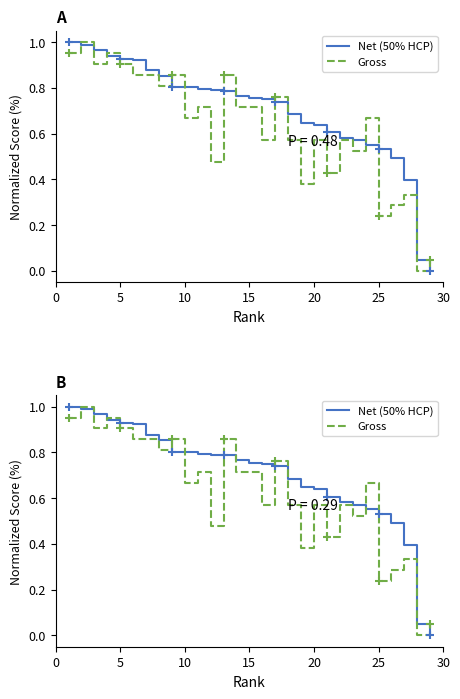

How many series are shown in this chart?

2